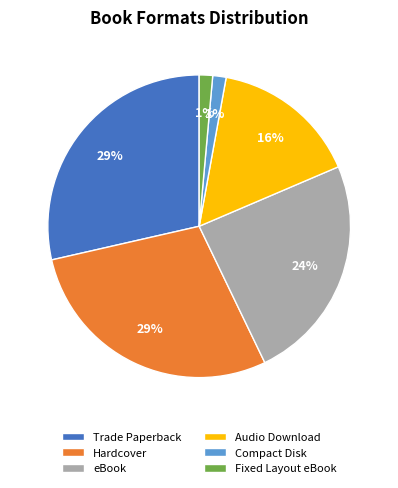

Do Compact Disk and Audio Download together represent more than half of the pie?

No